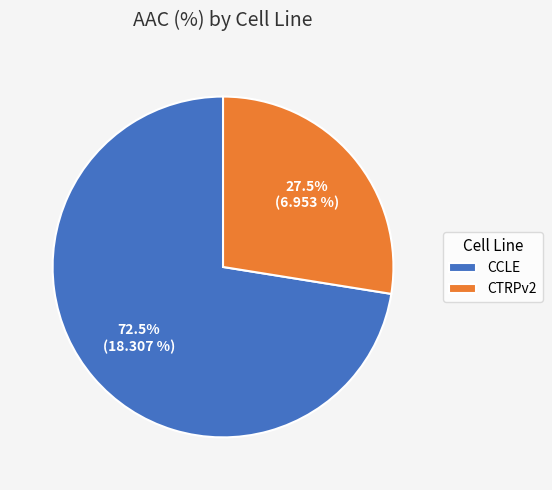

Which category has the smallest portion of the pie?

CTRPv2